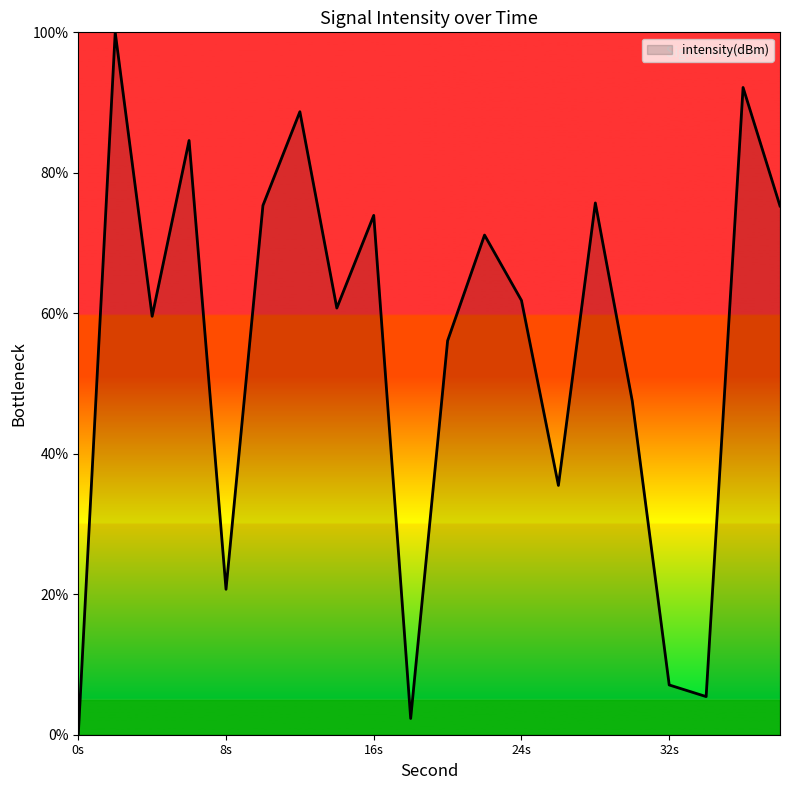

What is the greatest value displayed?

100.0